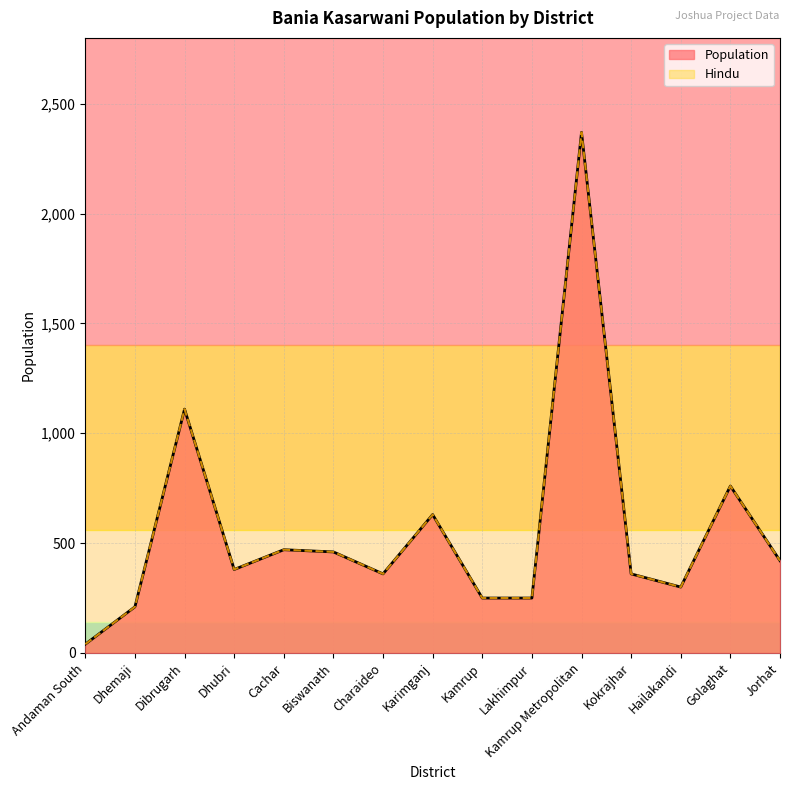

Which has a higher value, Kamrup Metropolitan or Dibrugarh?

Kamrup Metropolitan